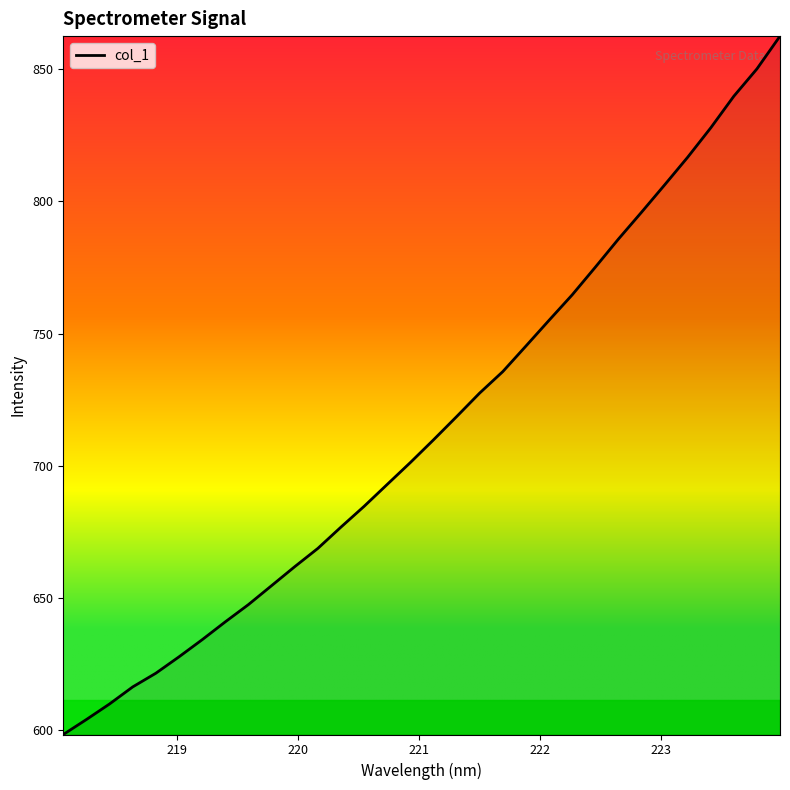

Reading left to right, list all the values displayed in this chart.

598.3	604.0	609.9	616.4	621.5	627.7	634.2	641.0	647.5	654.6	661.8	668.7	676.8	684.6	692.9	701.2	709.8	718.6	727.5	735.6	745.3	755.0	764.6	775.0	785.7	795.8	806.2	816.7	827.8	839.8	850.1	862.5